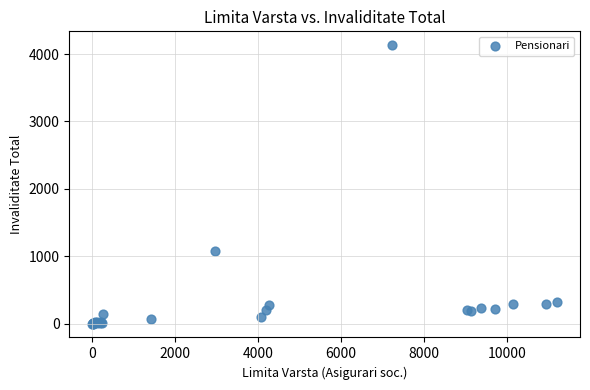

What Y value in the scatter plot is closest to 2065?

1077